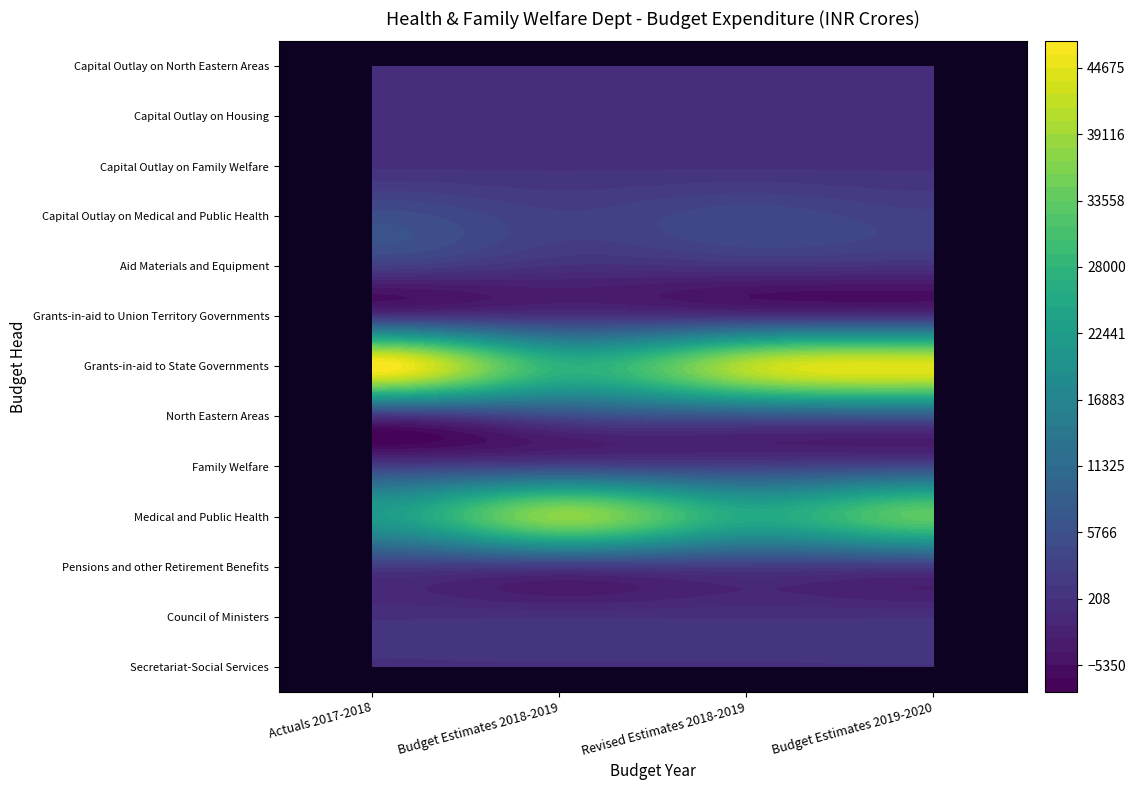

Between Medical and Public Health and Council of Ministers, which is larger?

Medical and Public Health